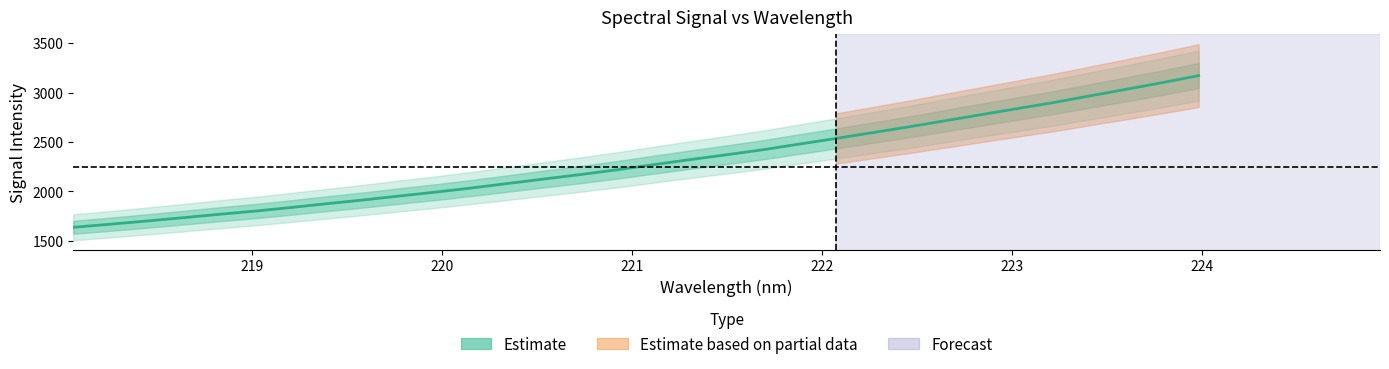

What is the minimum value shown in the chart?

1638.3